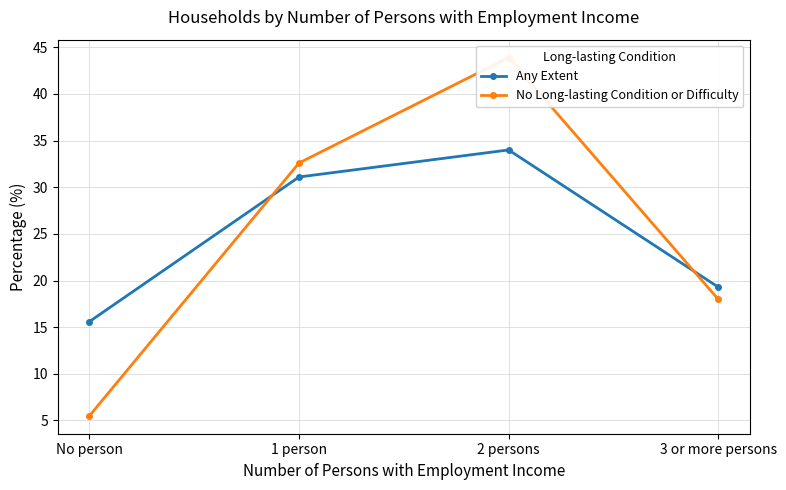

Which series has the largest total across all categories?

Any Extent